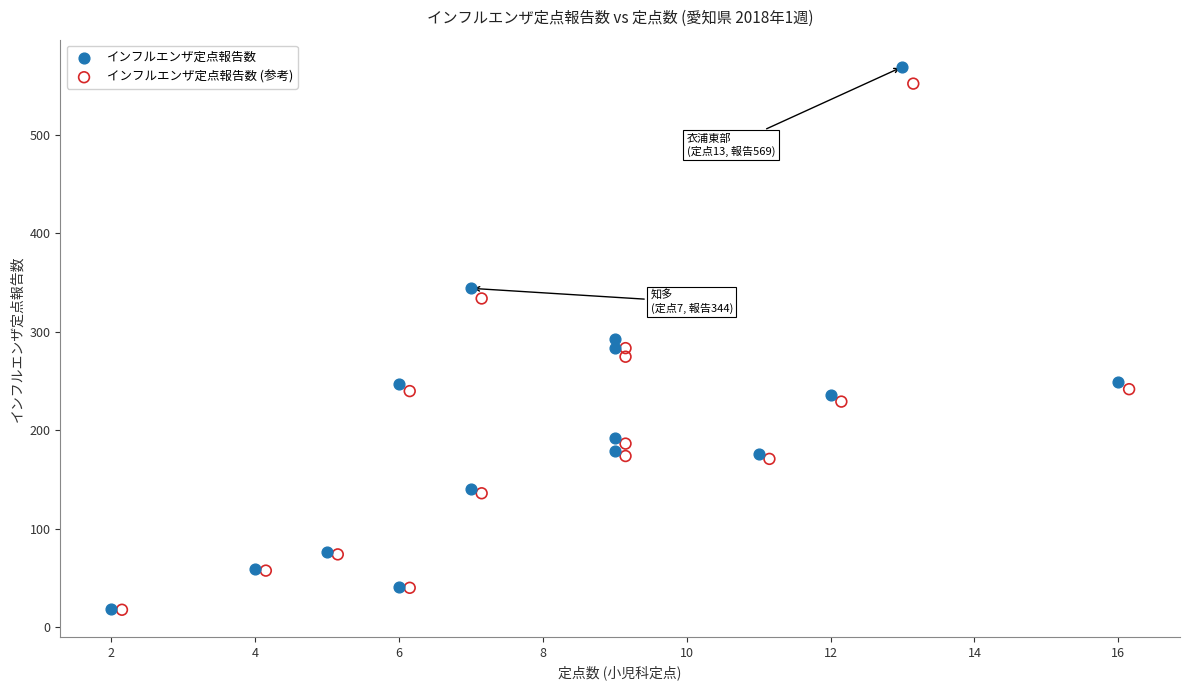

Which series has the widest spread of Y values?

インフルエンザ定点報告数